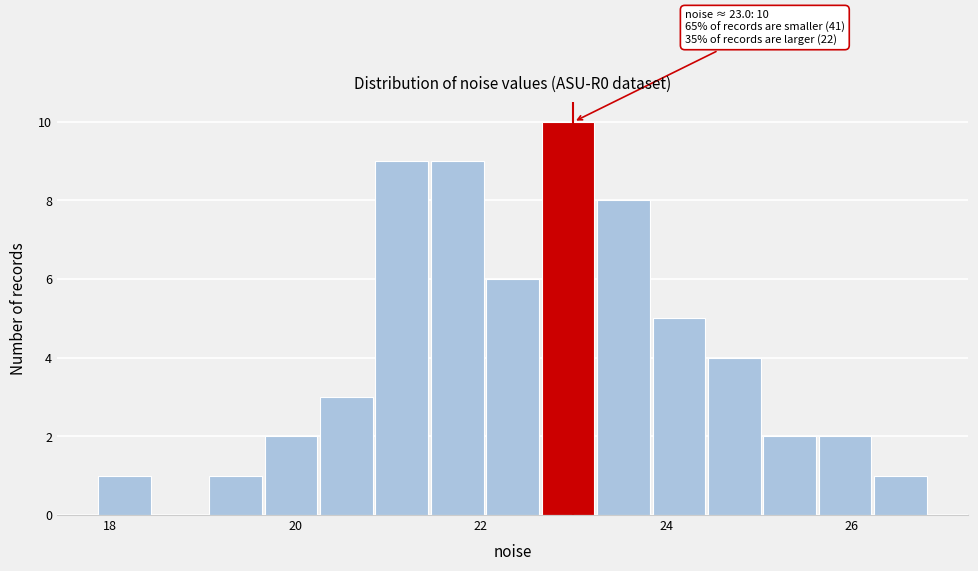

Read against the x-axis, roughly where is the centre of the tallest bar?

23.0